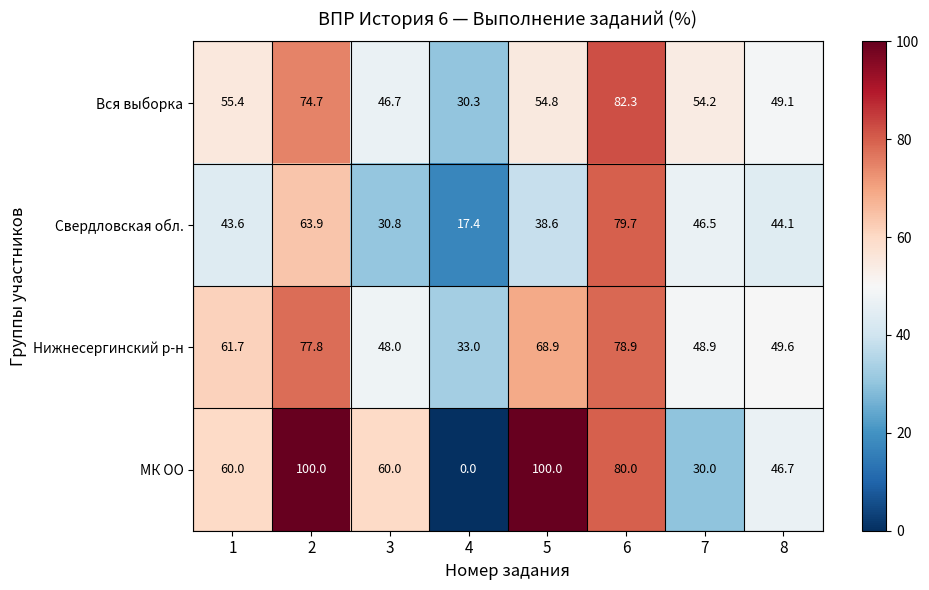

At which label is Нижнесергинский р-н closest to 55?

8